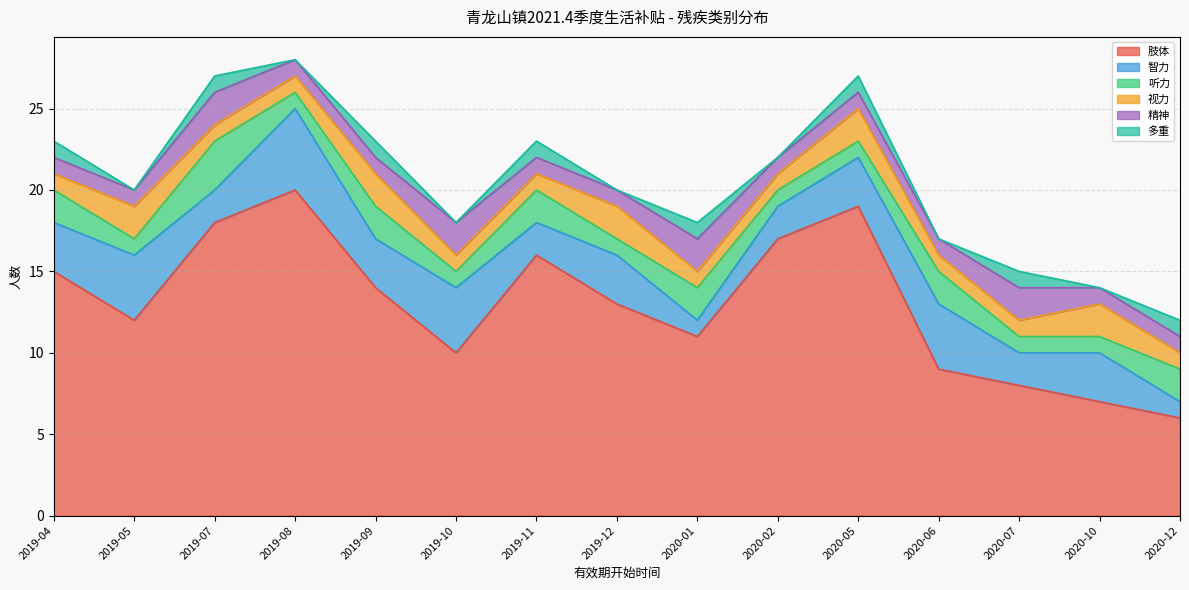

Is the value of 精神 at 2020-02 greater than the value of 听力 at 2019-12?

No